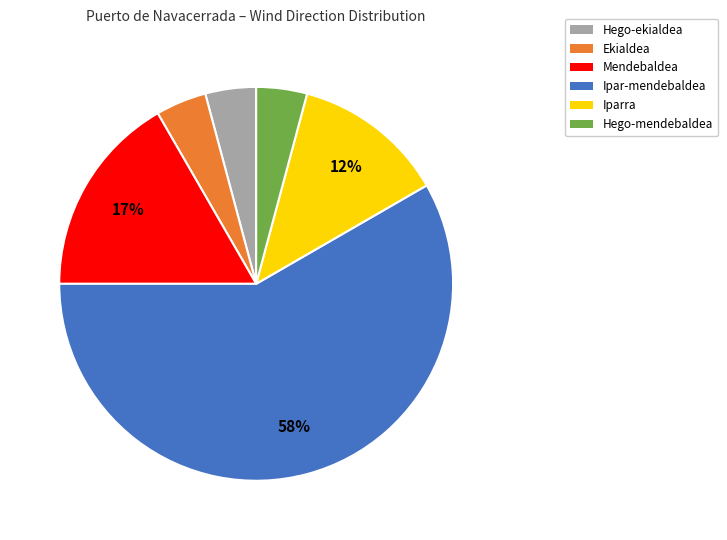

To the nearest percent, what is the difference between the largest and smallest slice percentages?

54%